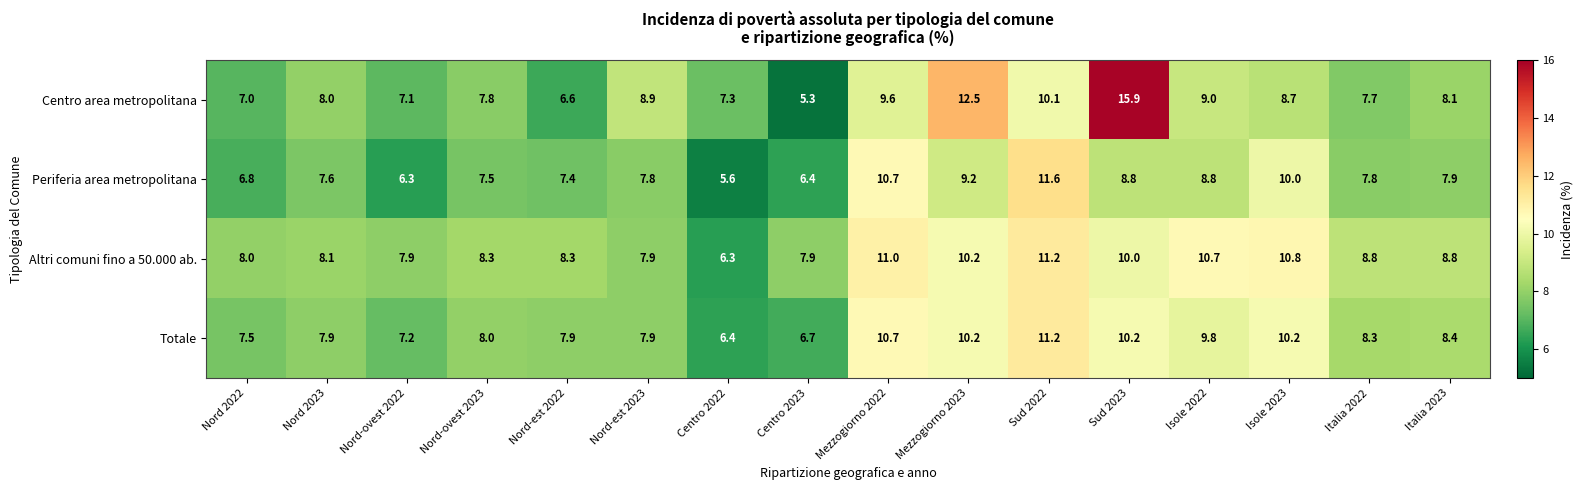

How many data points in Periferia area metropolitana are above 7?

12